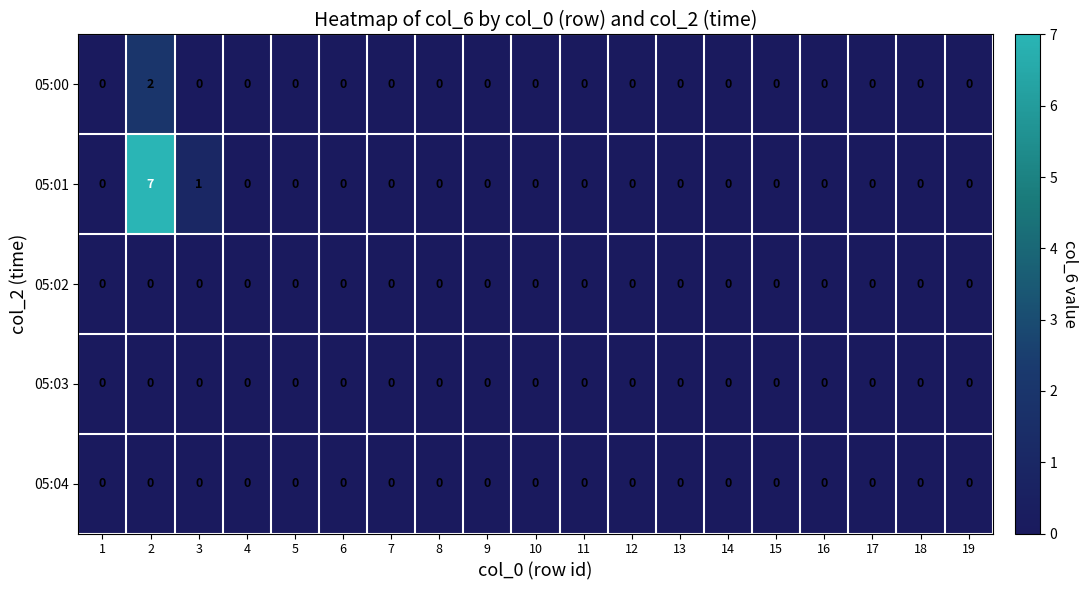

What is the difference between the maximum and minimum values in the 05:01 series?

7